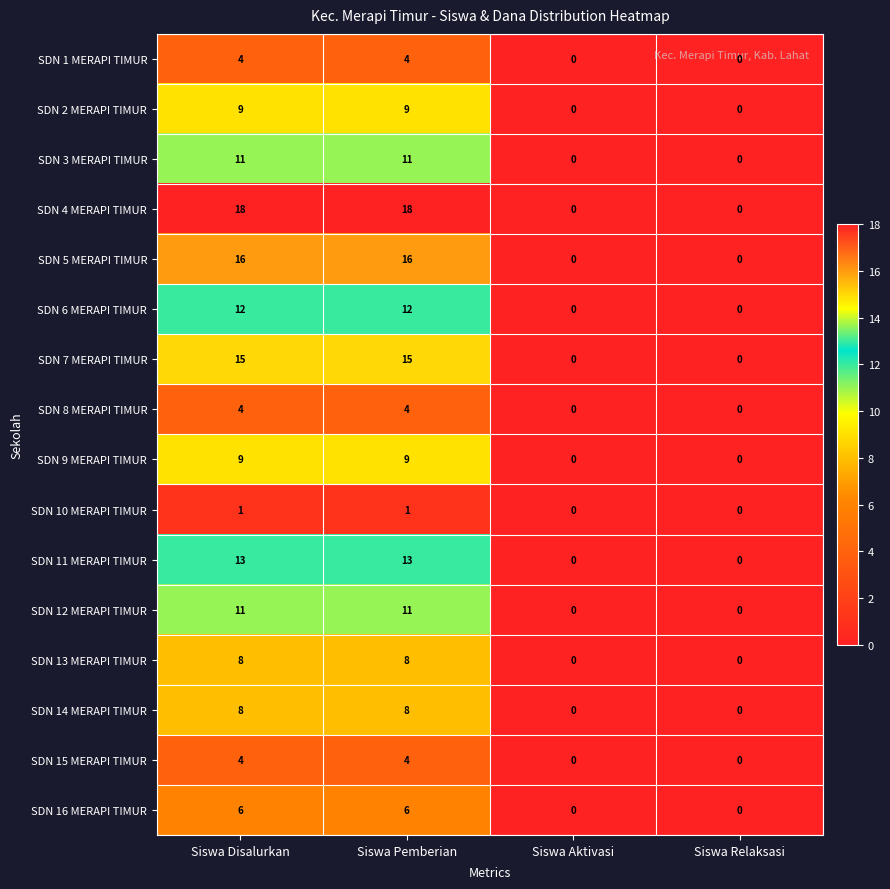

How many SDN 1 MERAPI TIMUR values are between 0 and 4?

4